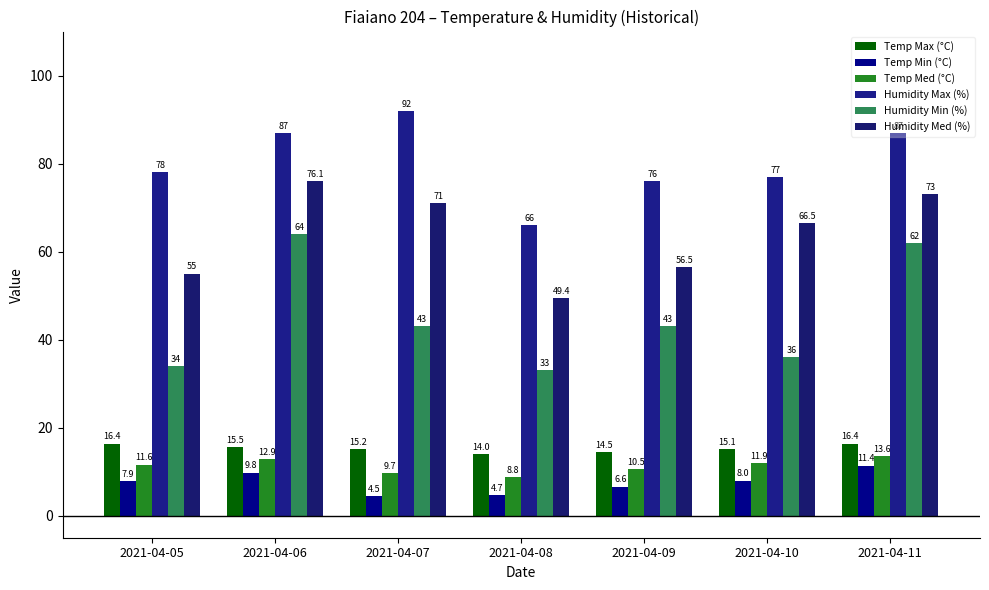

Which series has the largest range (max minus min)?

Humidity Min (%)